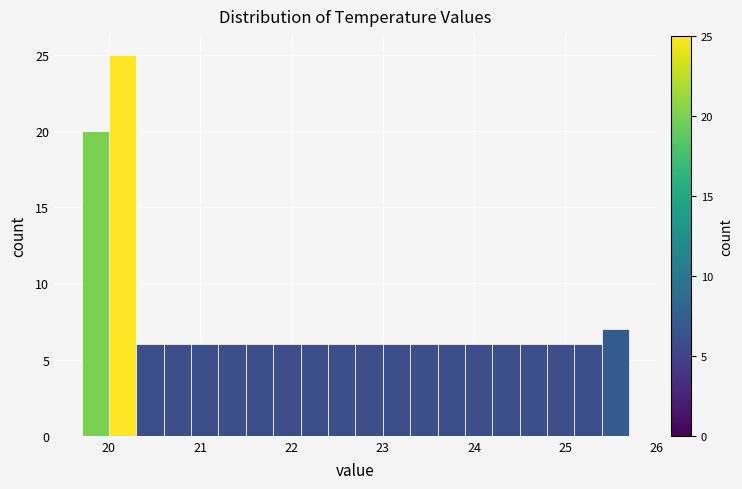

Around what value on the x-axis is the tallest bar? Give the approximate position of its centre, as read against the axis.

20.2